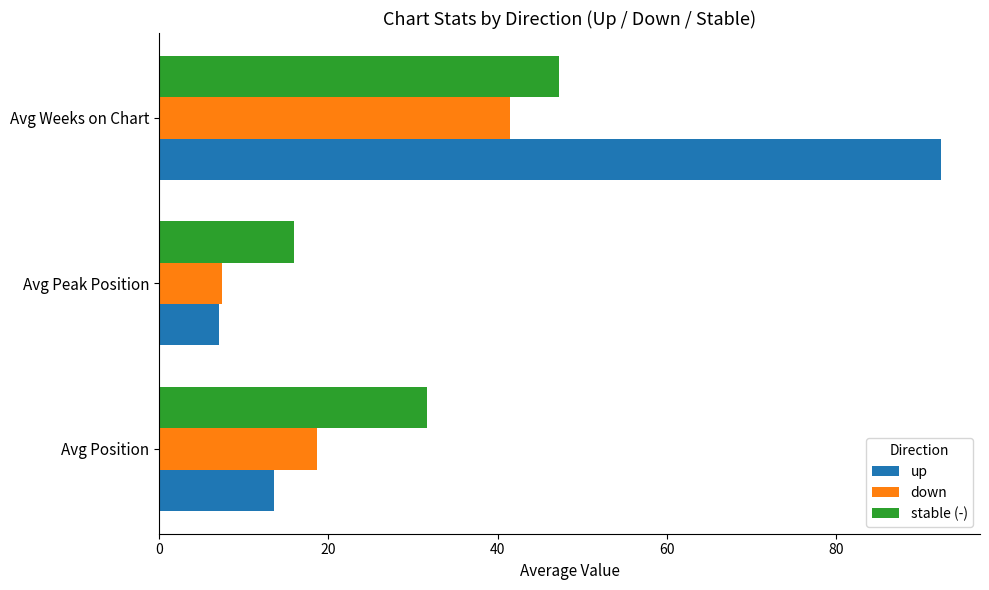

Count the number of data series in this chart.

3